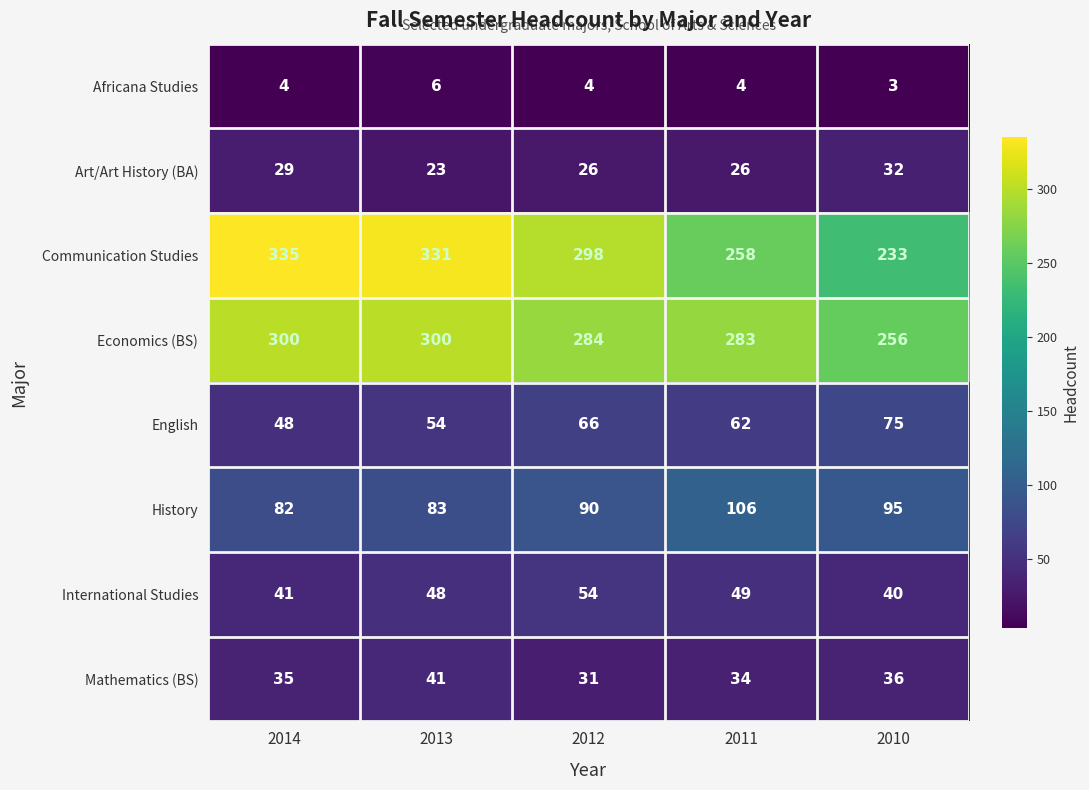

What is the average value of the Art/Art History (BA) series?

27